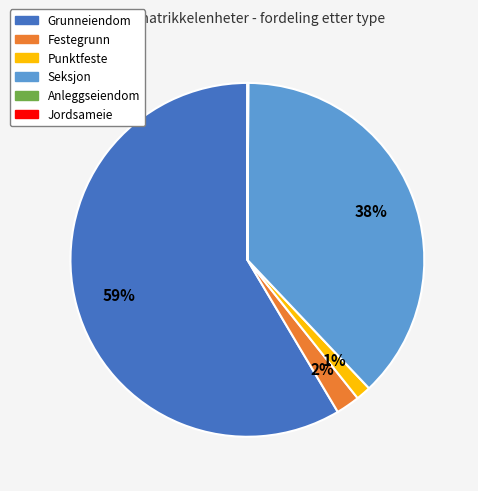

True or false: Seksjon accounts for 38% of the total.

True